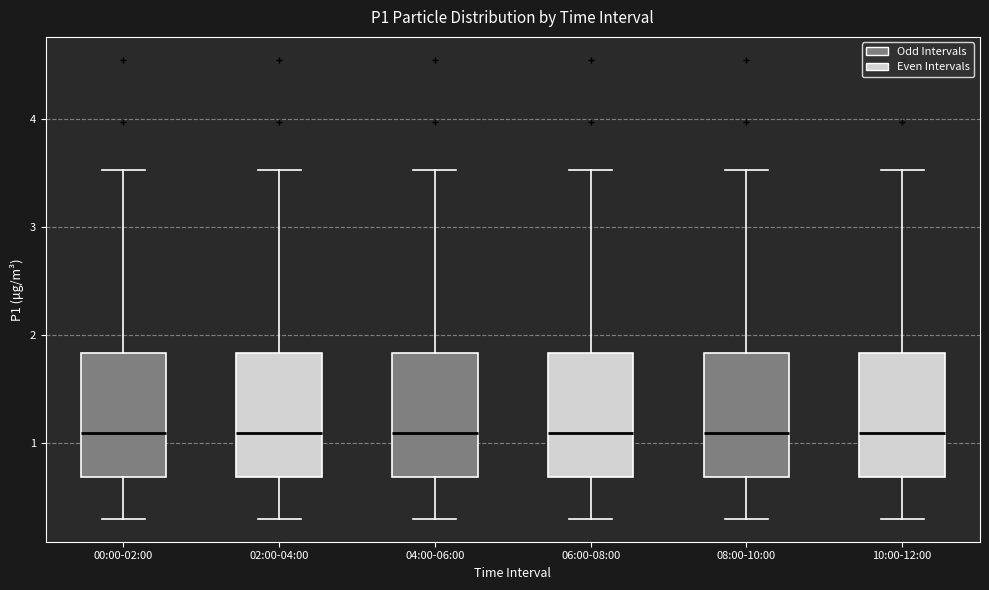

Where does the median line of the box for 10:00-12:00 sit on the y-axis? The values are not printed on the chart, so give them approximately, as read against the axis.

1.1